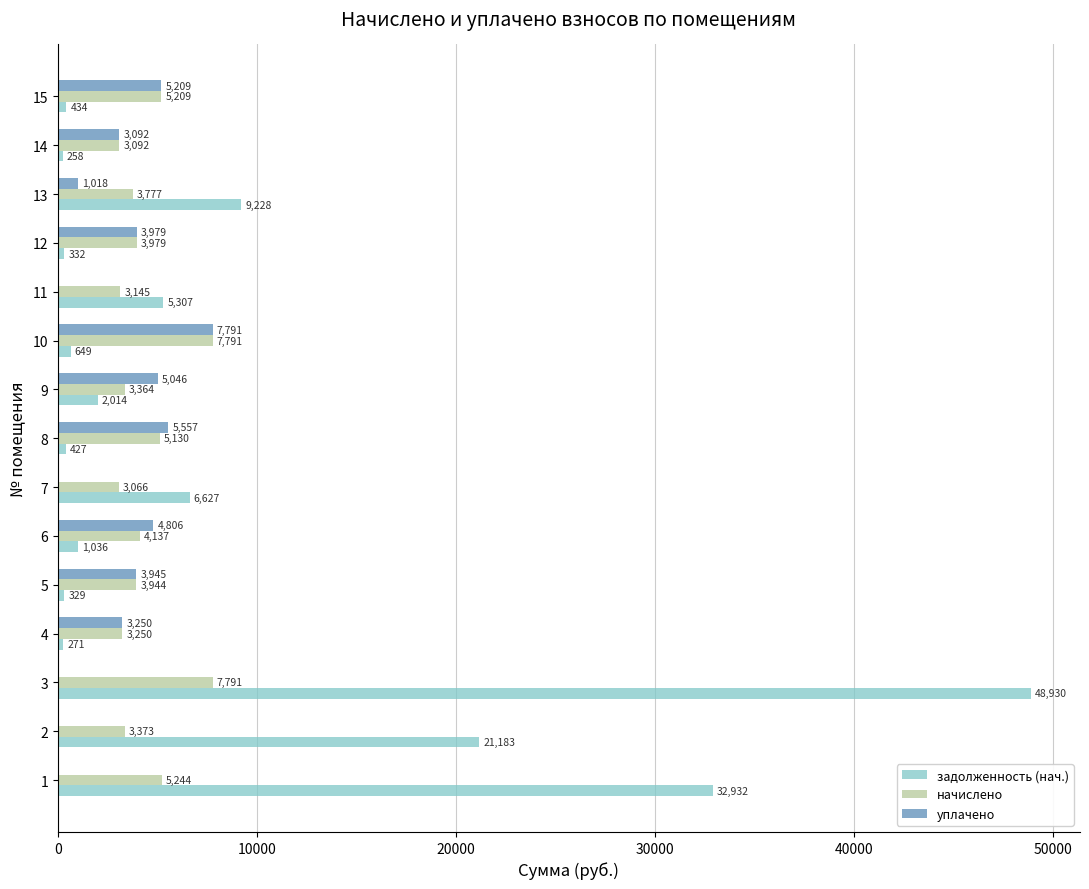

Between 3 and 15, which series saw the biggest shift?

задолженность (нач.)